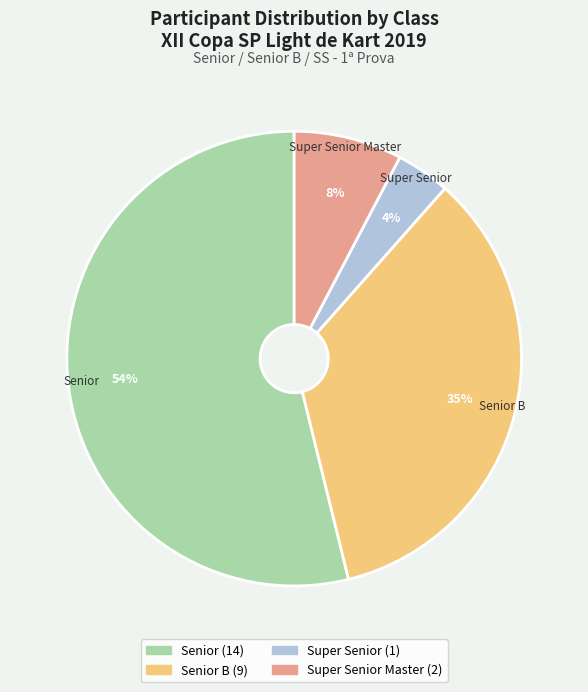

To the nearest percent, what is the average slice percentage?

25%